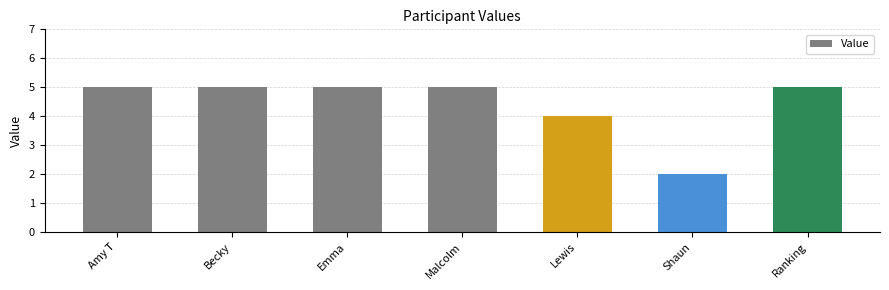

What position from the left is Amy T?

1